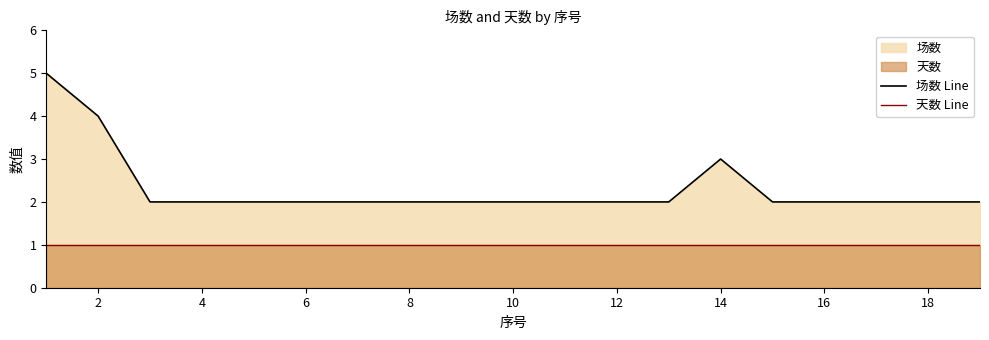

Between 2 and 8, which series saw the biggest shift?

场数 Line